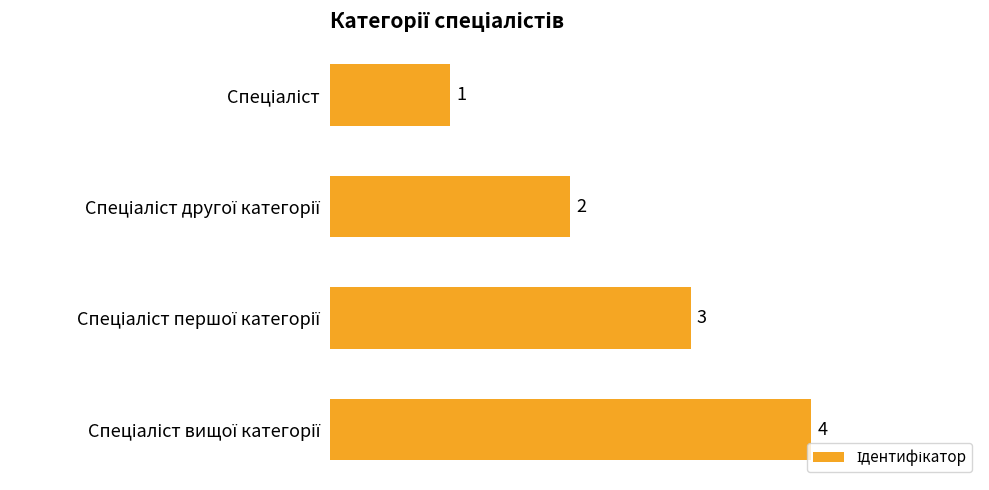

What is the difference between the maximum and minimum values?

3